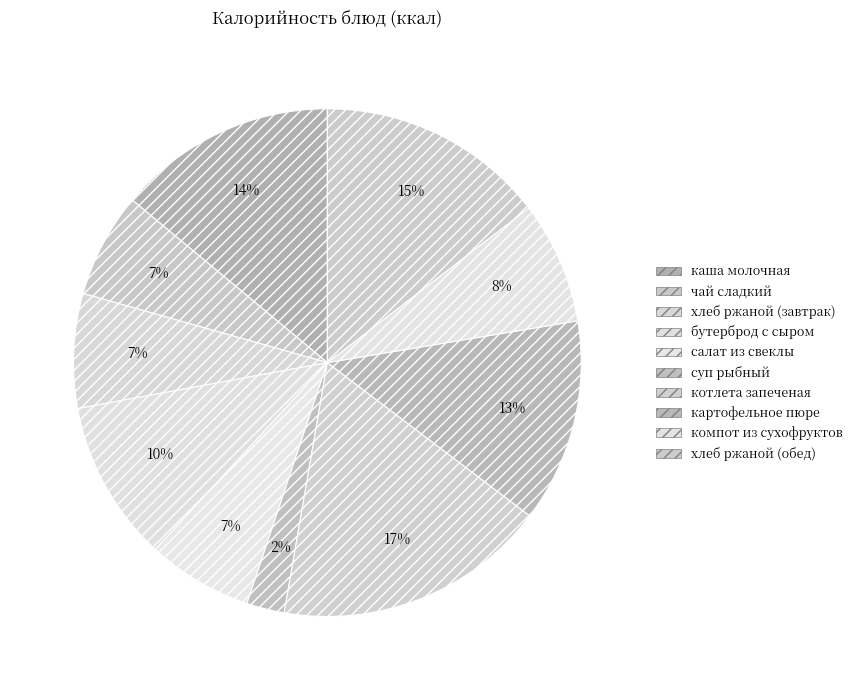

Do суп рыбный and хлеб ржаной (завтрак) together represent more than half of the pie?

No